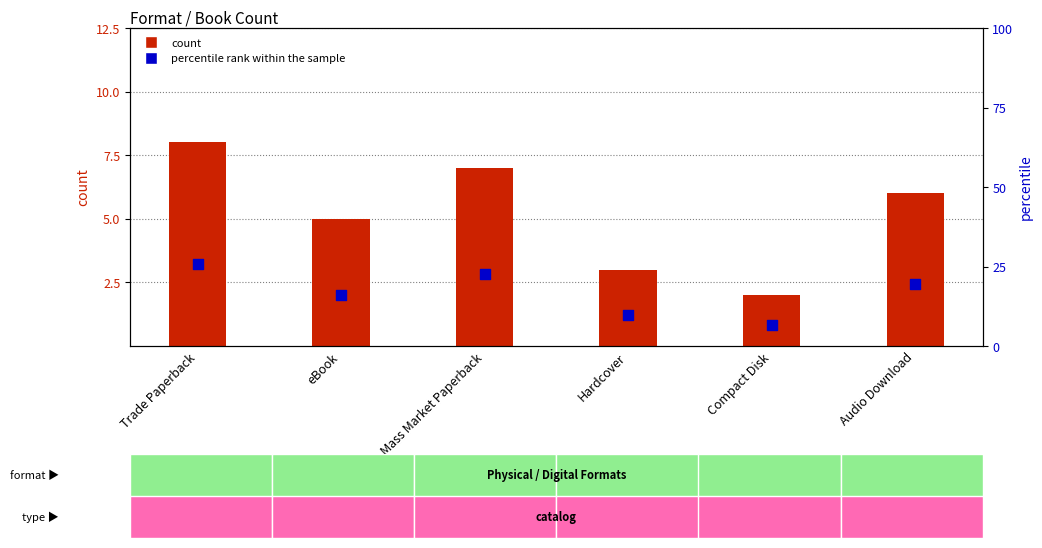

At which category is the sum across all series the highest?

Trade Paperback